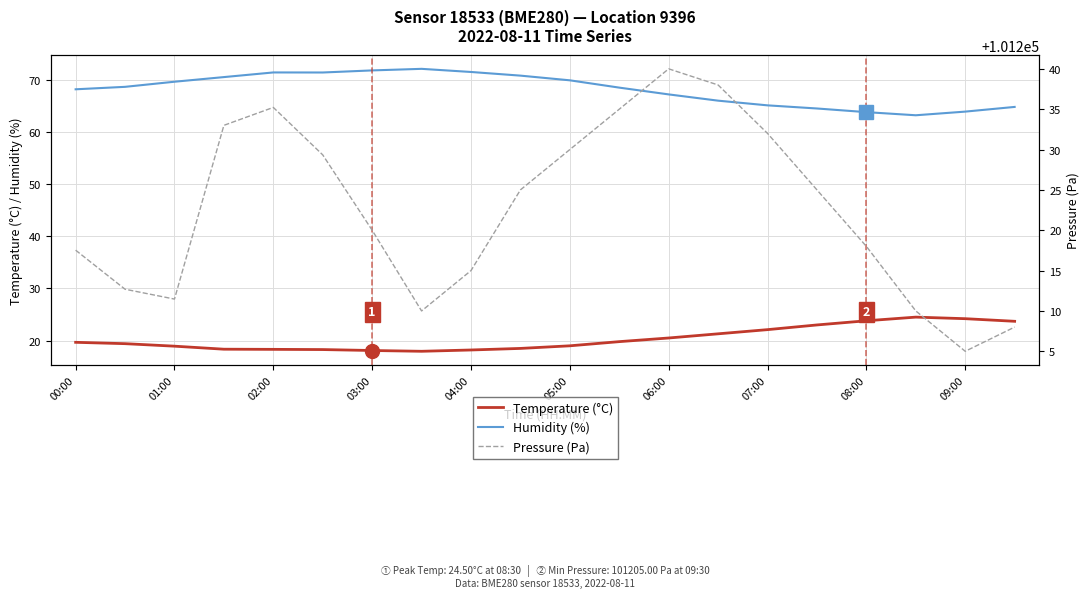

True or false: Temperature (°C) and Humidity (%) cross at least once.

False